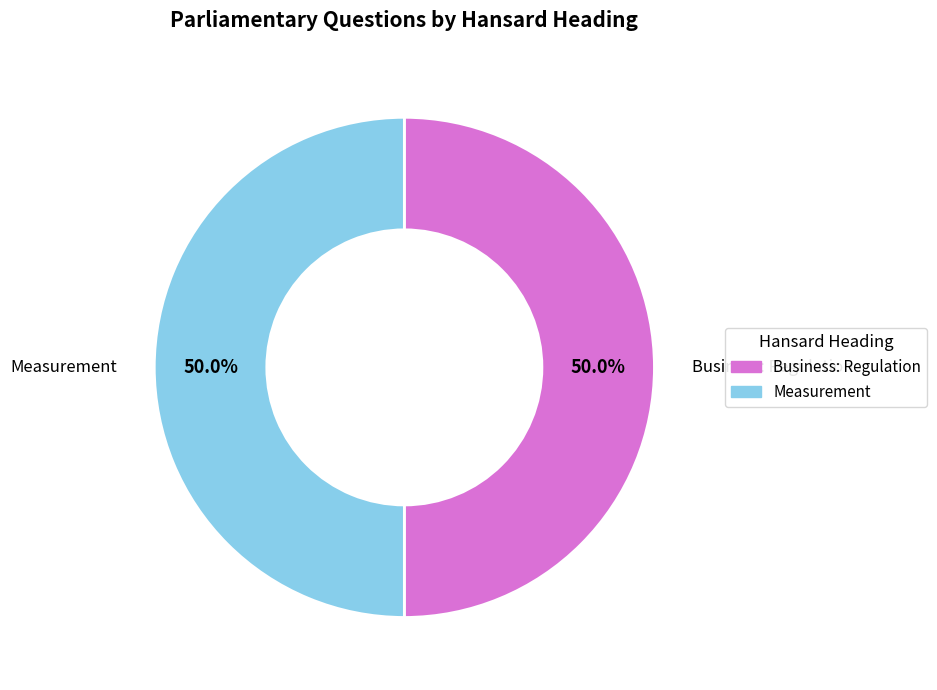

Count the number of slices in the pie.

2